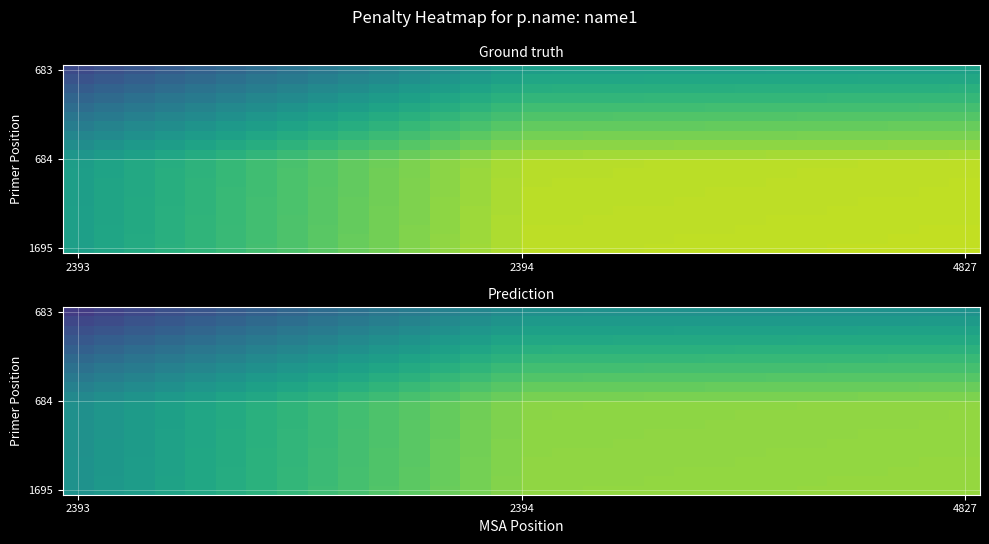

How many distinct data groups are displayed?

20